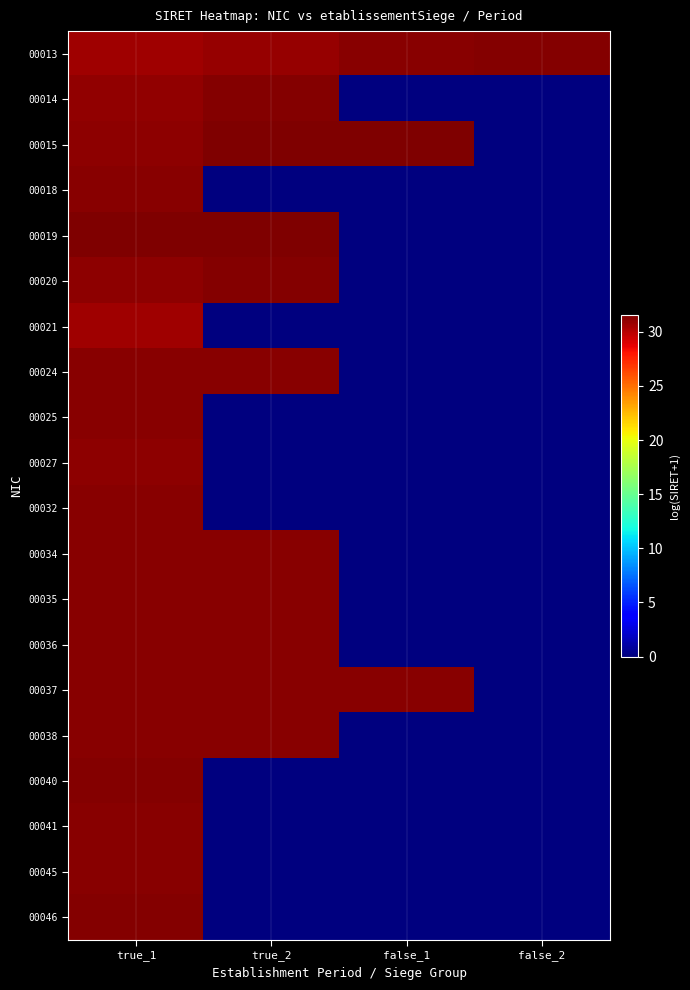

What is the total value across all series at true_2?

344.8